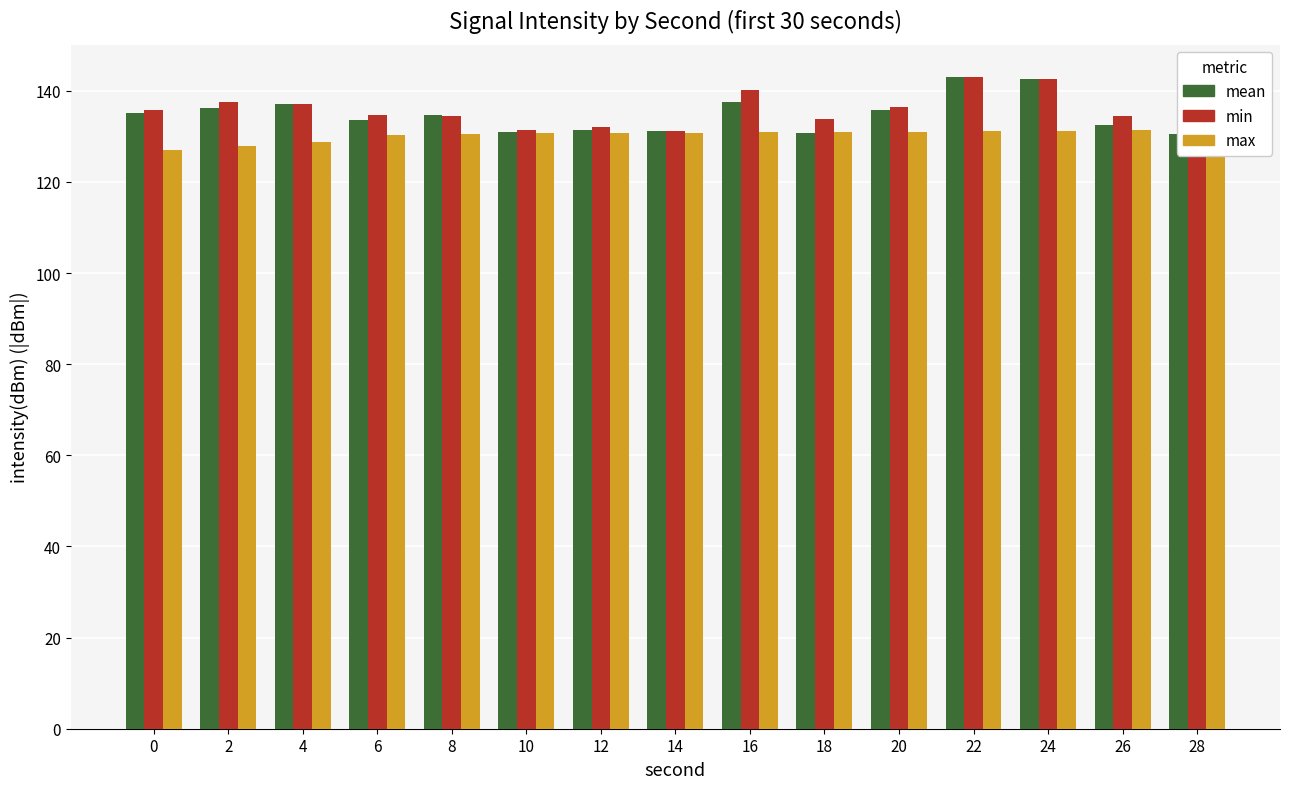

Reading left to right, extract all data points from this chart.

mean_intensity: 0=135.0	2=136.2	4=137.2	6=133.6	8=134.6	10=130.9	12=131.4	14=131.1	16=137.5	18=130.6	20=135.7	22=143.0	24=142.7	26=132.4	28=130.4
min_intensity: 0=135.7	2=137.5	4=137.2	6=134.6	8=134.4	10=131.4	12=132.0	14=131.1	16=140.2	18=133.8	20=136.5	22=143.0	24=142.7	26=134.4	28=132.5
max_intensity: 0=127.0	2=127.9	4=128.8	6=130.4	8=130.4	10=130.6	12=130.7	14=130.7	16=130.9	18=130.9	20=130.9	22=131.1	24=131.1	26=131.4	28=131.4